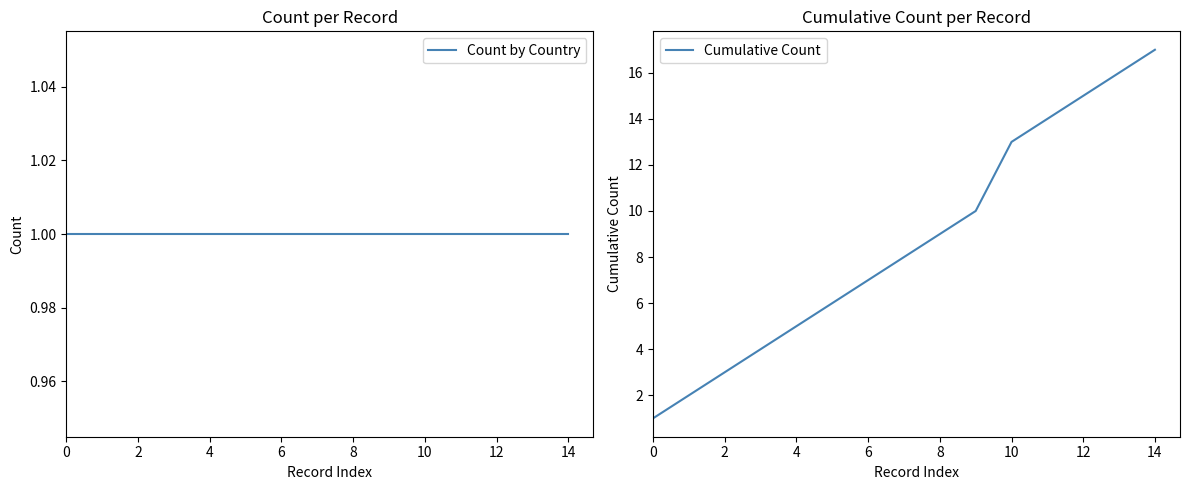

What are all the series names shown in the legend?

Count by Country, Cumulative Count